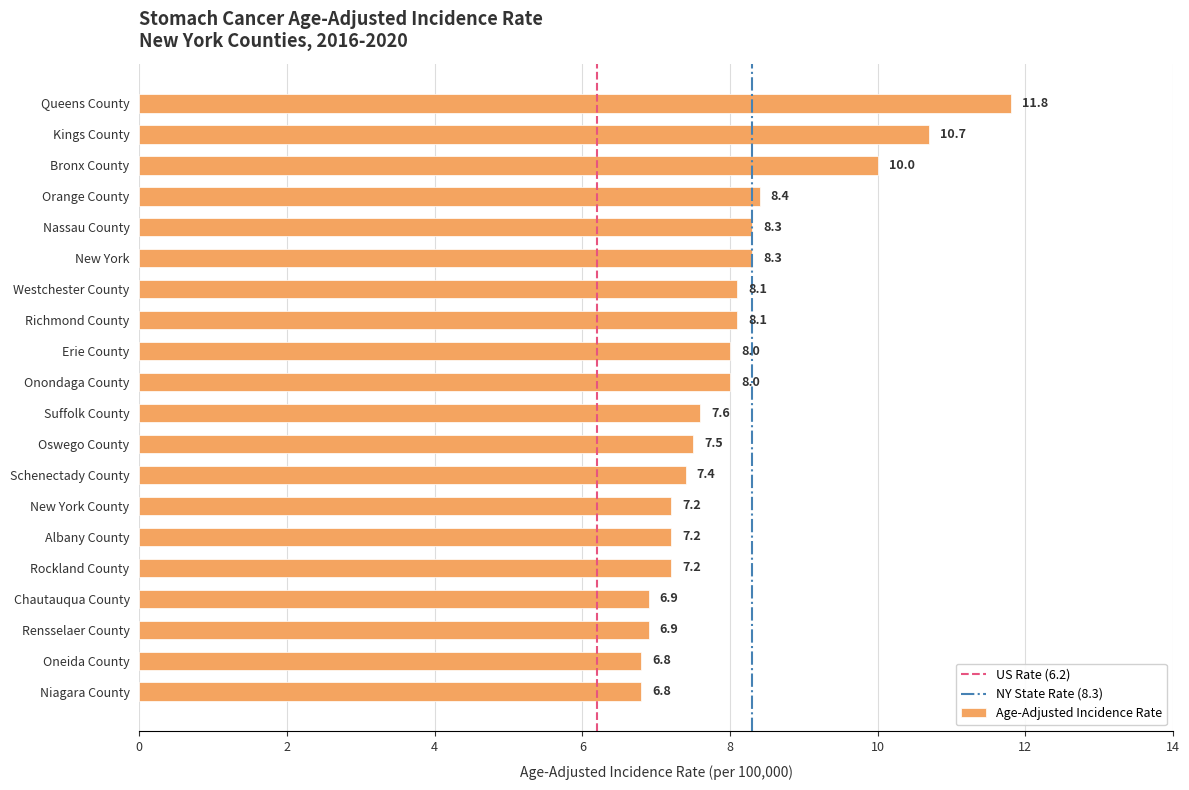

The chart shows a value of 4.5 at Niagara County. True or false?

False